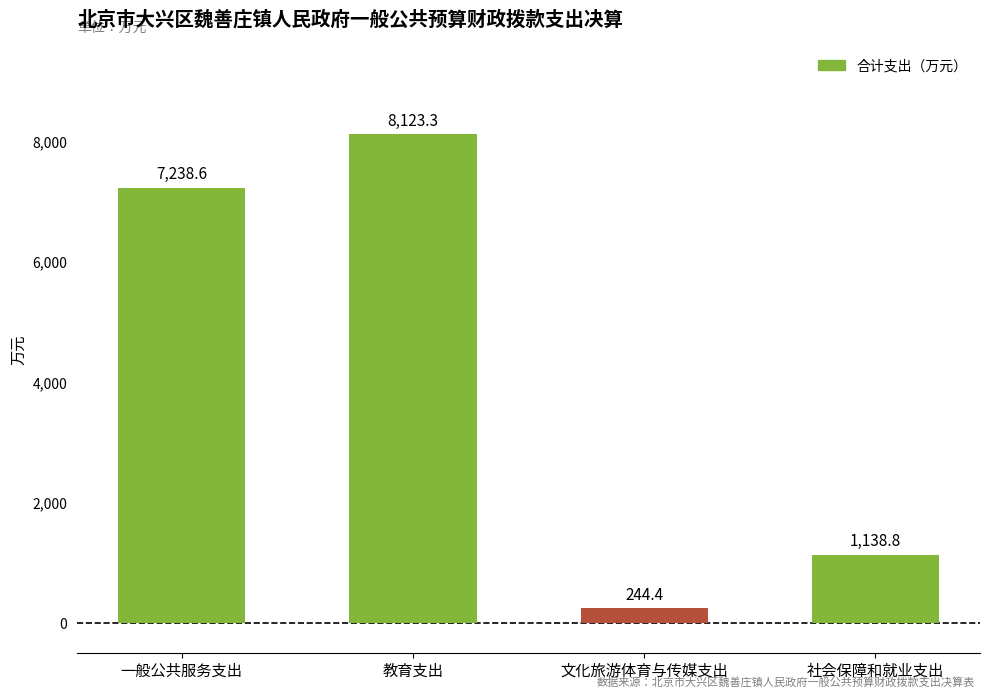

What is the difference between the second highest and minimum values?

6994.2